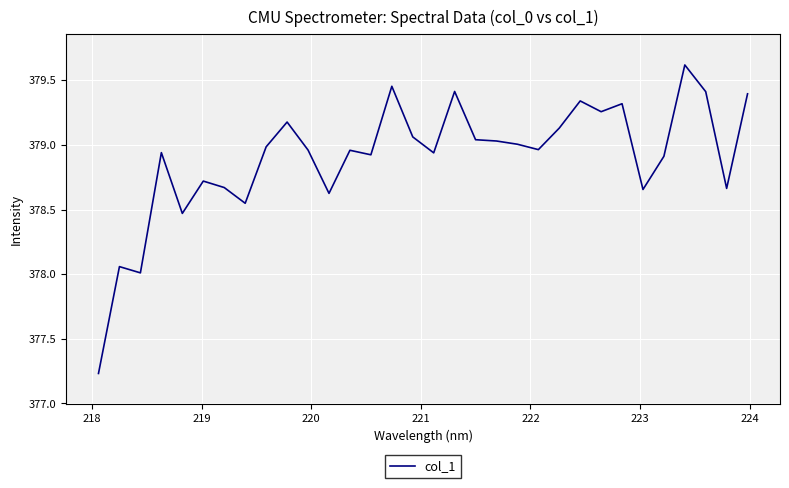

How many series are shown in this chart?

1